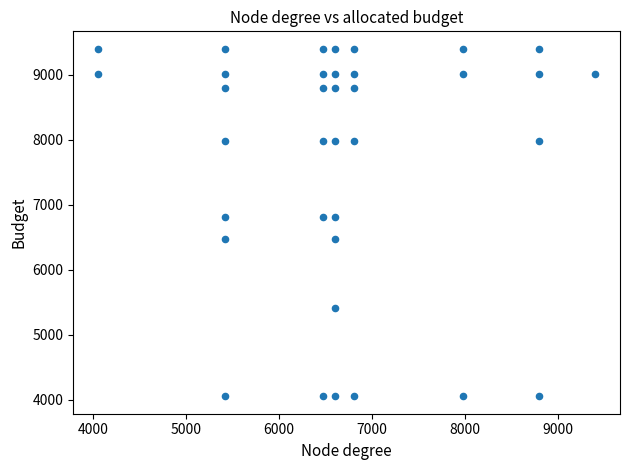

What is the range of Y values (max minus min)?

5347